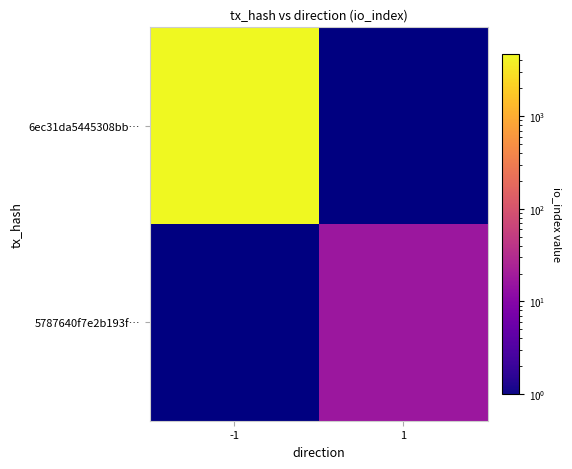

Which label corresponds to the smallest value in the chart?

1